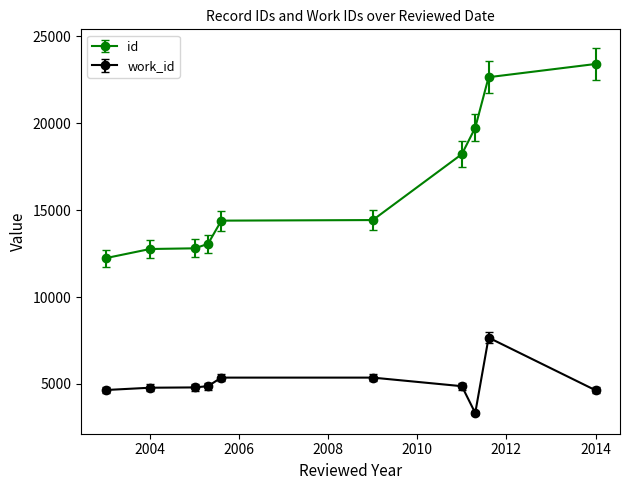

At which label is work_id closest to 5497?

2005-08-18